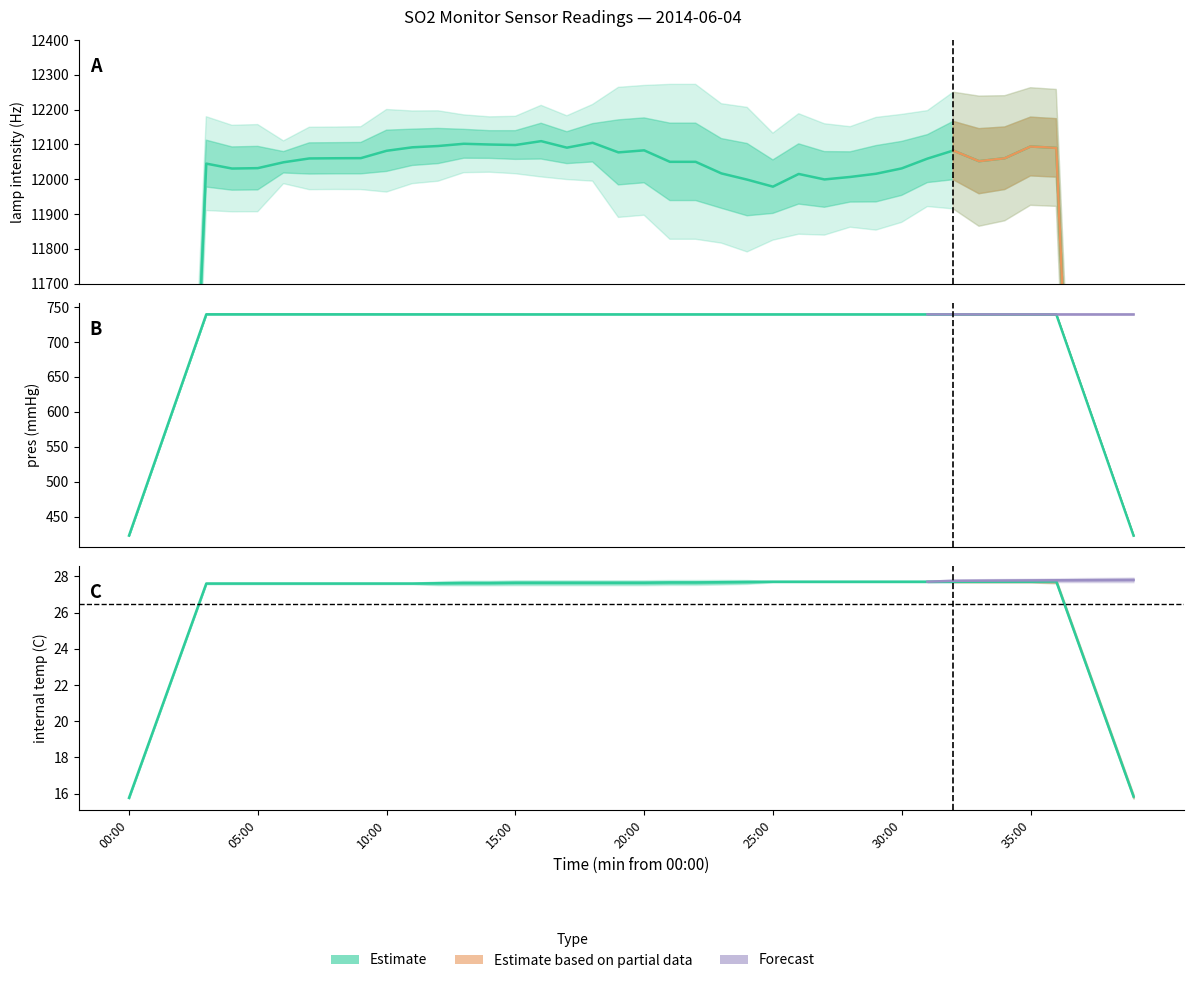

True or false: sample flow (l/min) and lamp intensity (Hz) intersect in this chart.

False